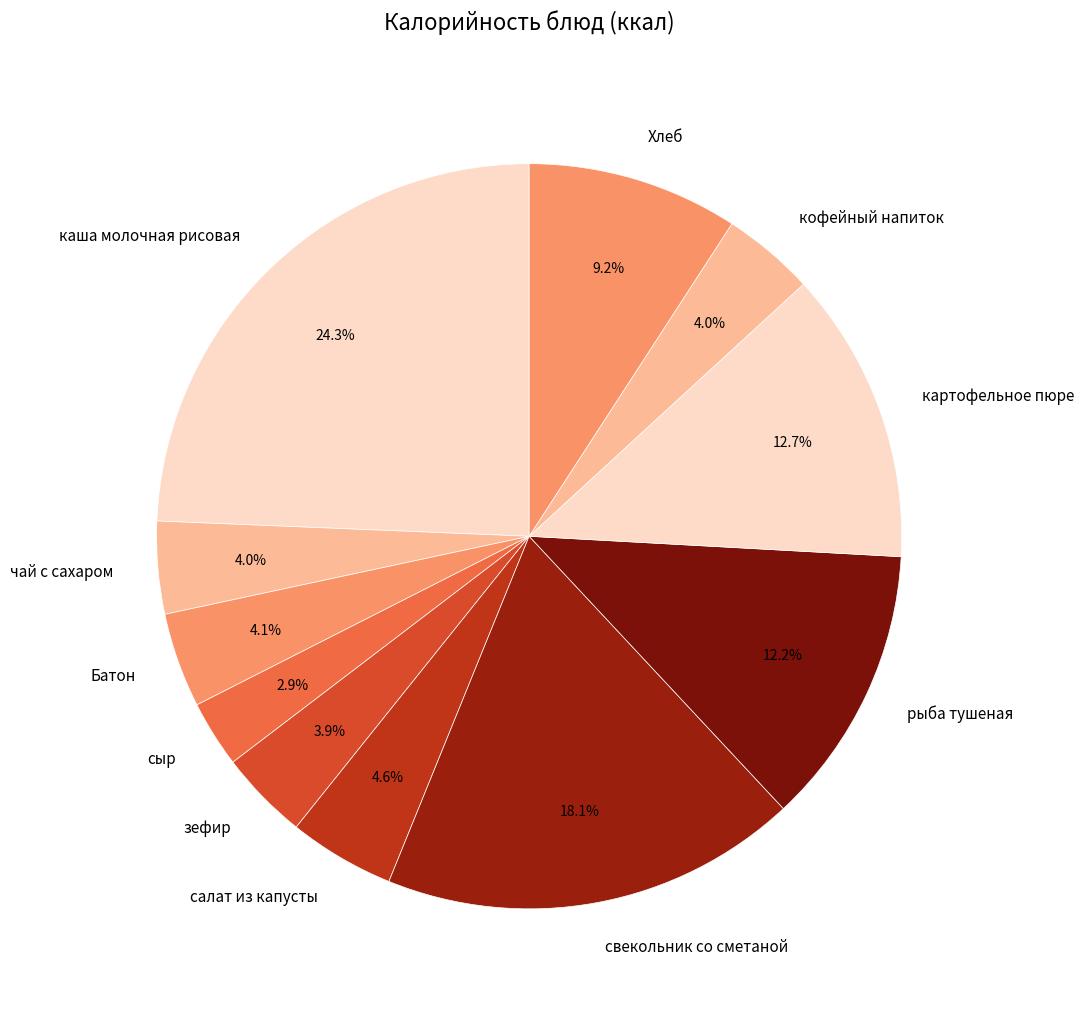

To the nearest percent, what is the difference between the кофейный напиток and сыр slice percentages?

1%